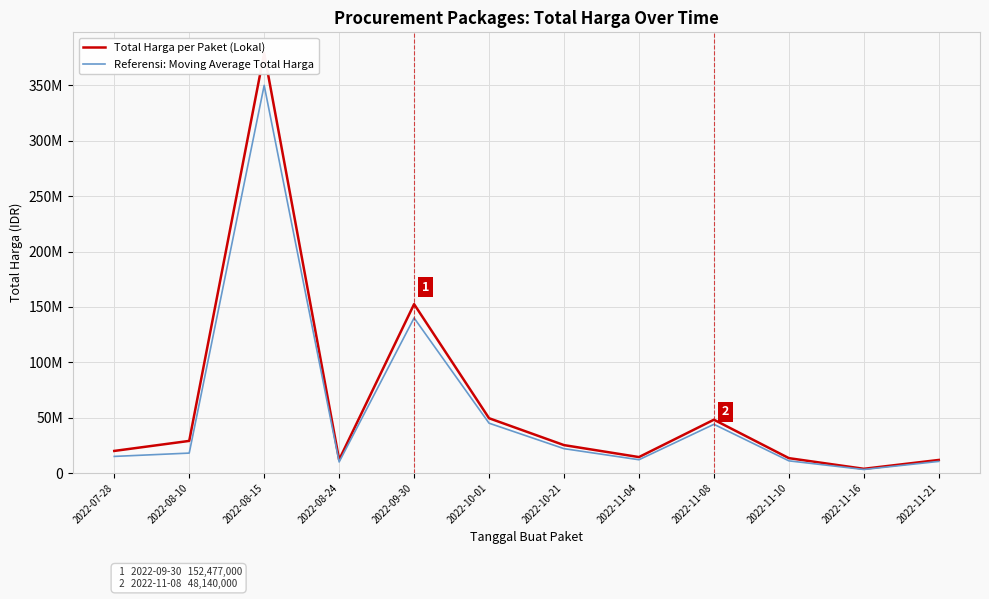

Is the value of Total Harga per Paket (Lokal) at 2022-10-21 greater than the value of Referensi: Moving Average Total Harga at 2022-08-10?

Yes